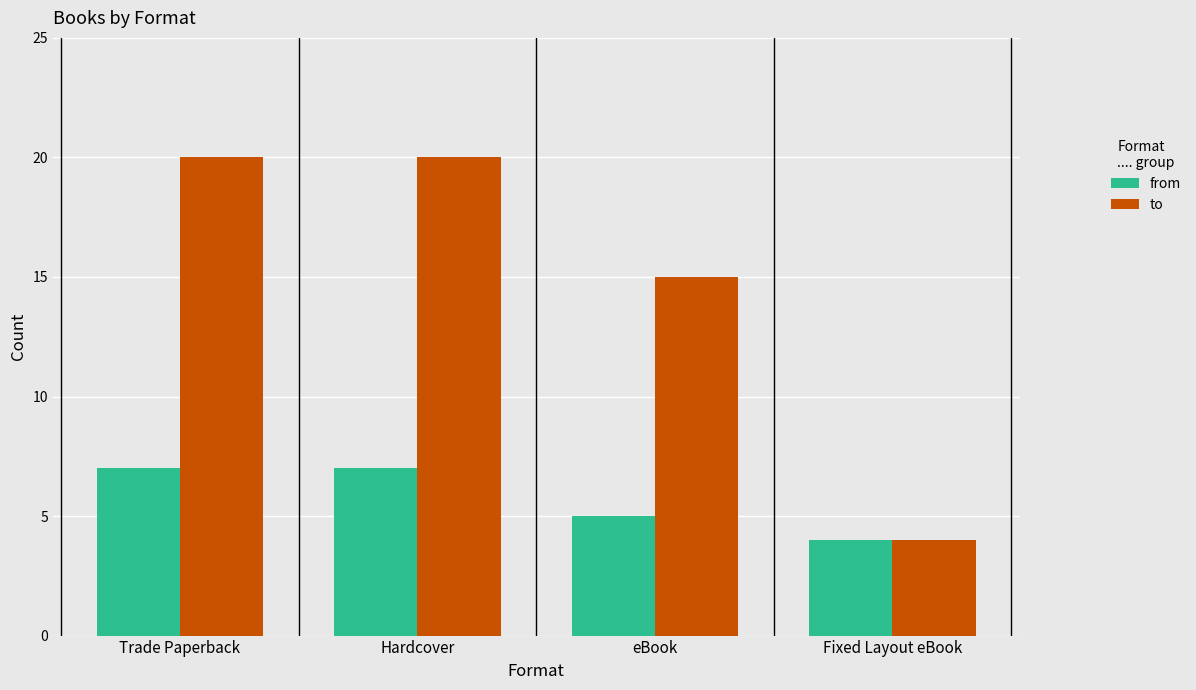

List the series in order of their overall mean, highest first.

to, from